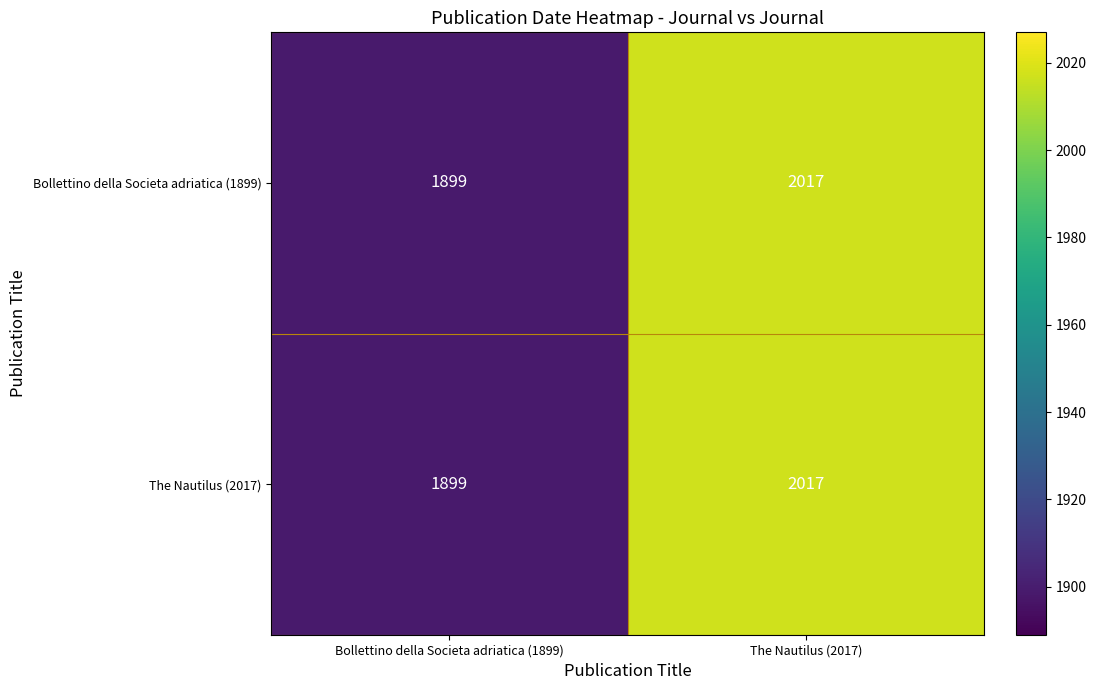

Is it true that Bollettino della Societa adriatica (1899) equals 1899 at Bollettino della Societa adriatica (1899)?

True